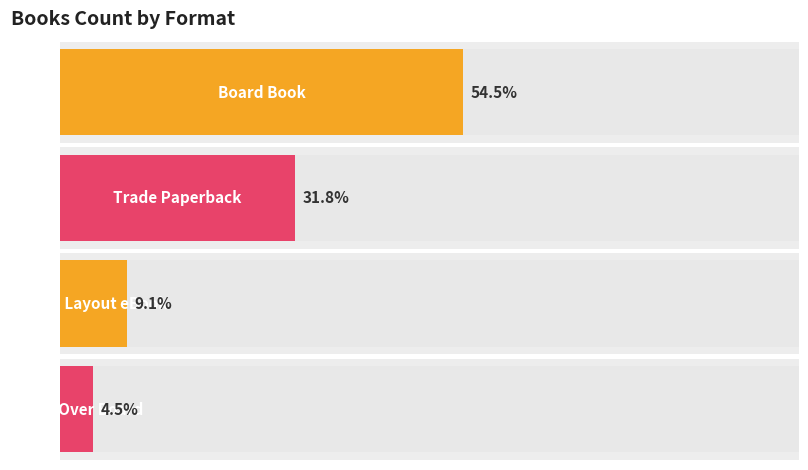

What is the label of the 4th bar from the right?

Board Book